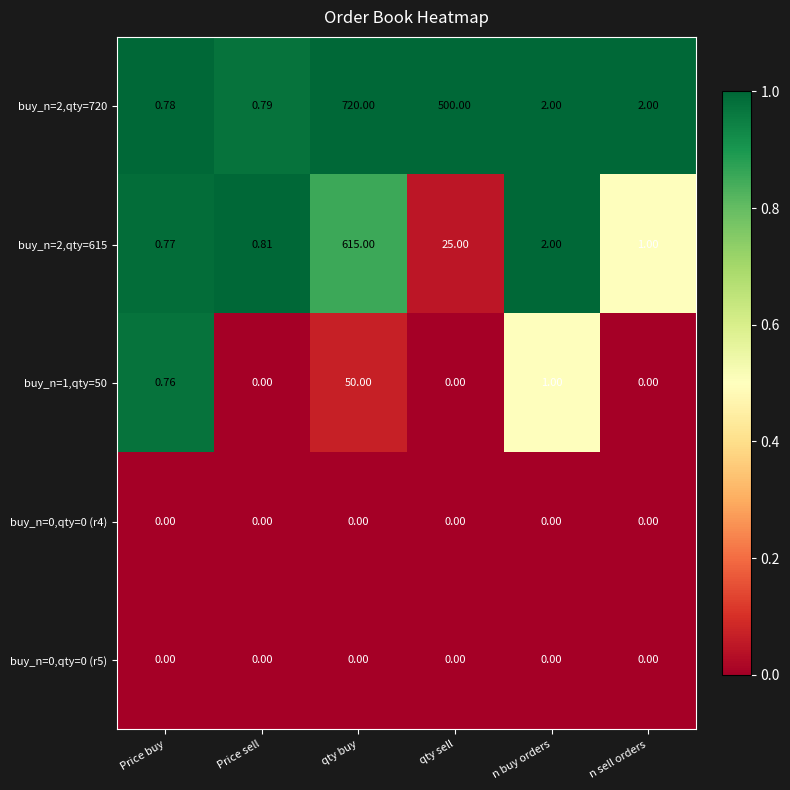

At which label does buy_n=2,qty=720 first exceed 2?

qty buy